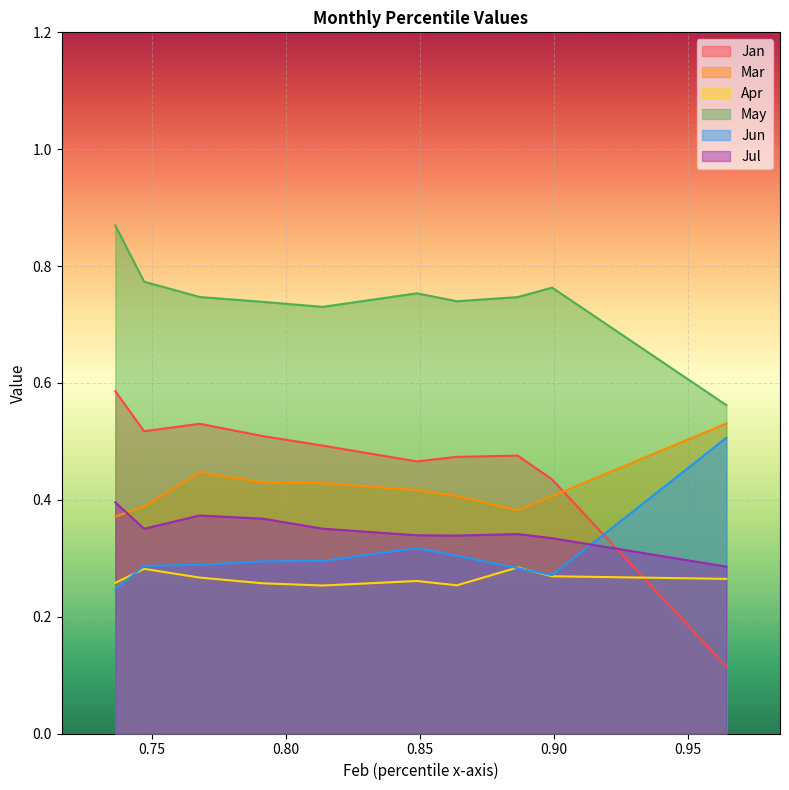

Is it true that May equals 1.1 at pct35?

False